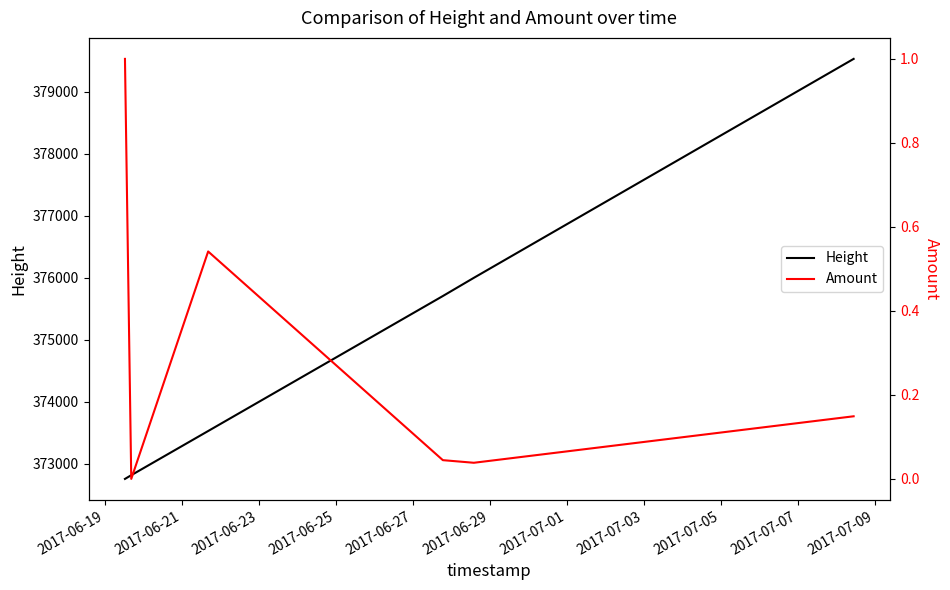

Rank the series by their maximum value, from highest to lowest.

Height, Amount